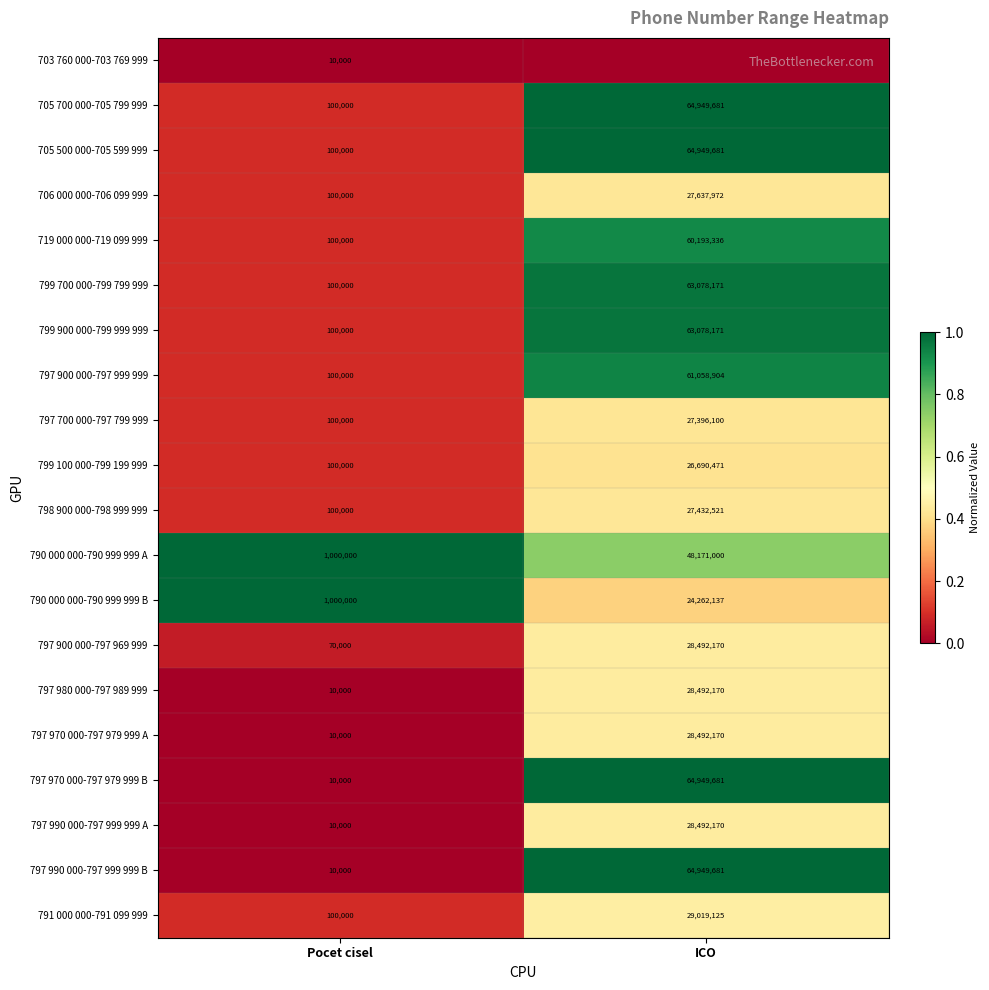

Which category has the lowest value across all series?

Pocet cisel